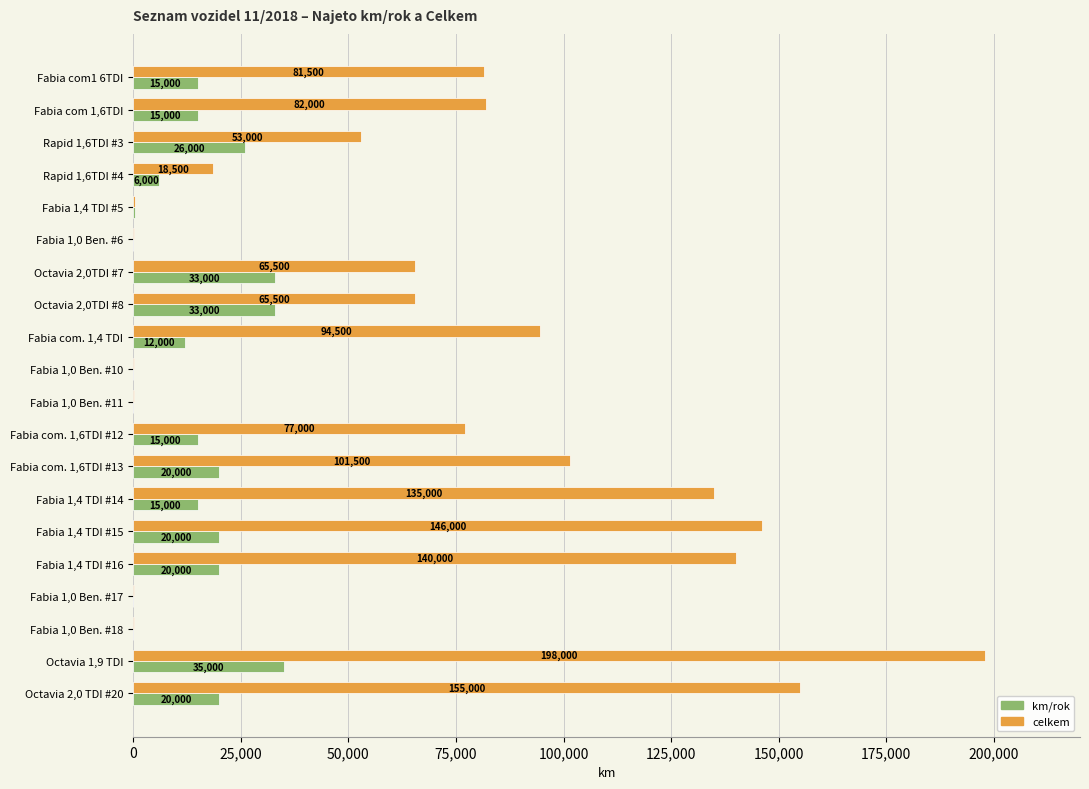

What is the sum of all celkem values?

1414250